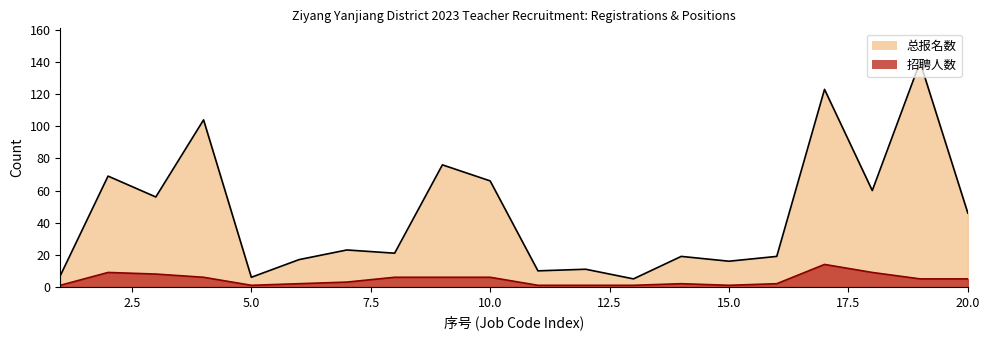

How many interior local peaks does the 招聘人数 series have?

3